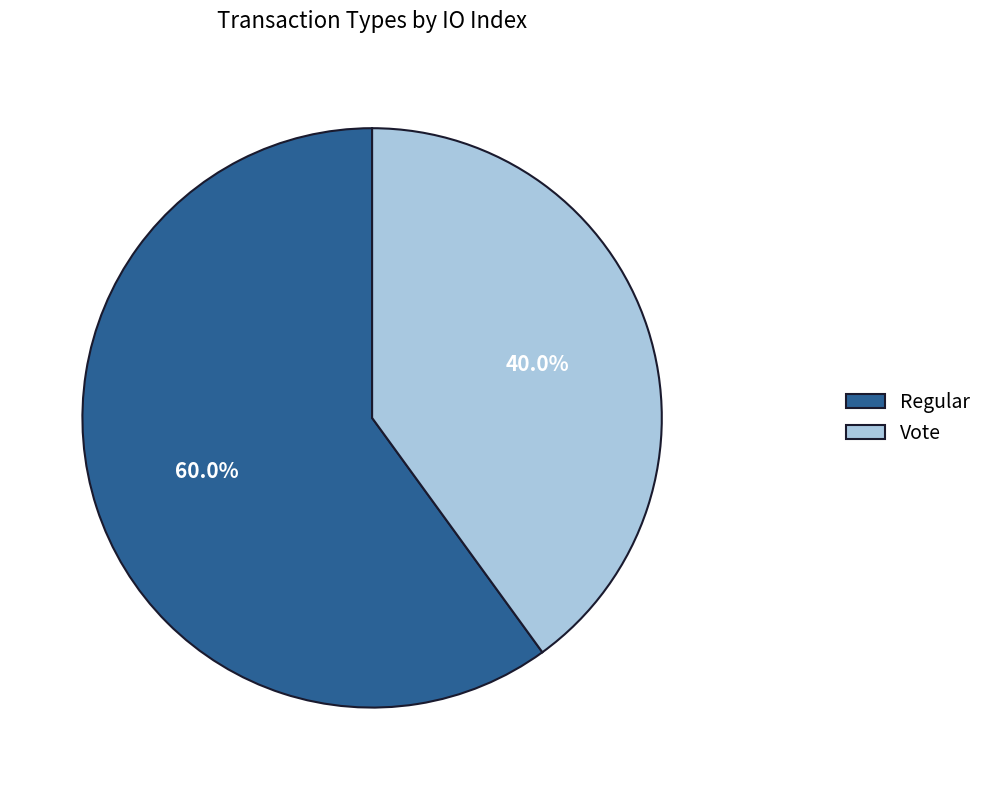

To the nearest percent, what is the average slice percentage?

50%